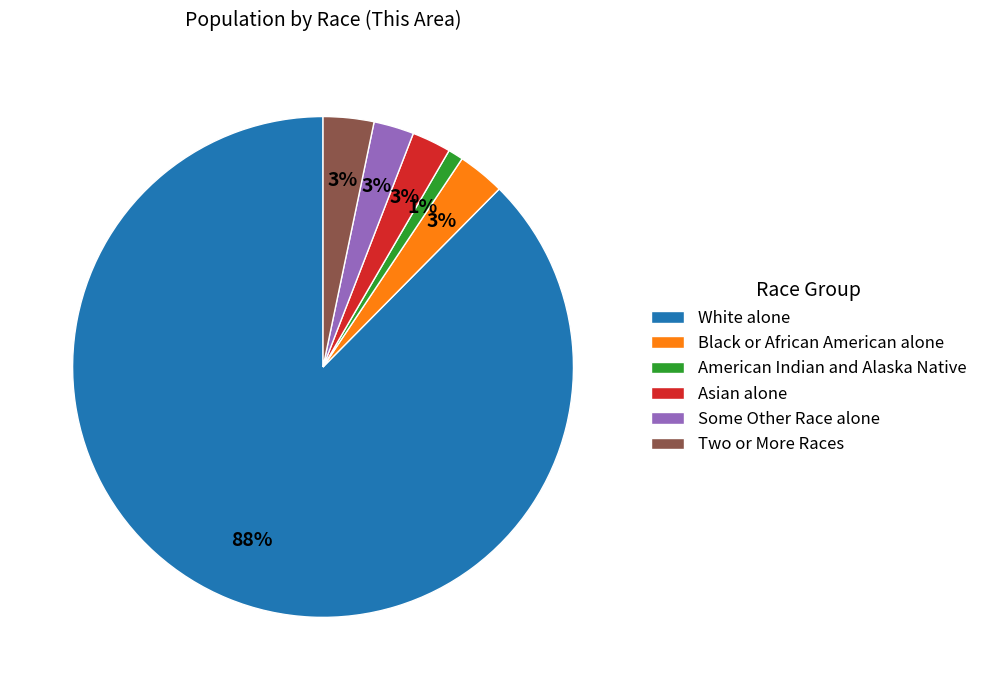

What is the ratio of the value at American Indian and Alaska Native to the value at Black or African American alone?

0.3